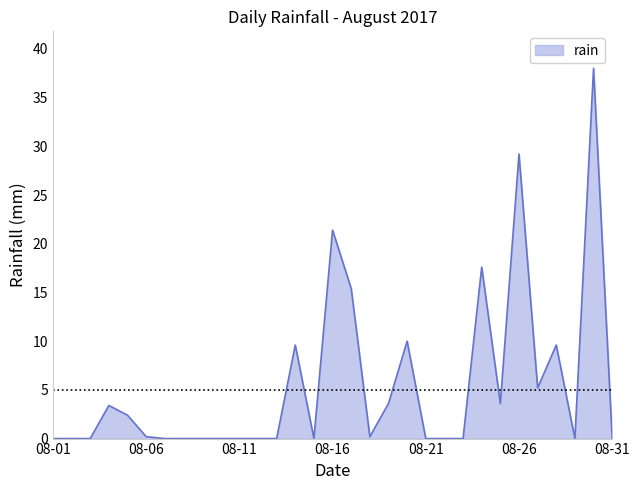

Does the chart have visible grid lines?

No